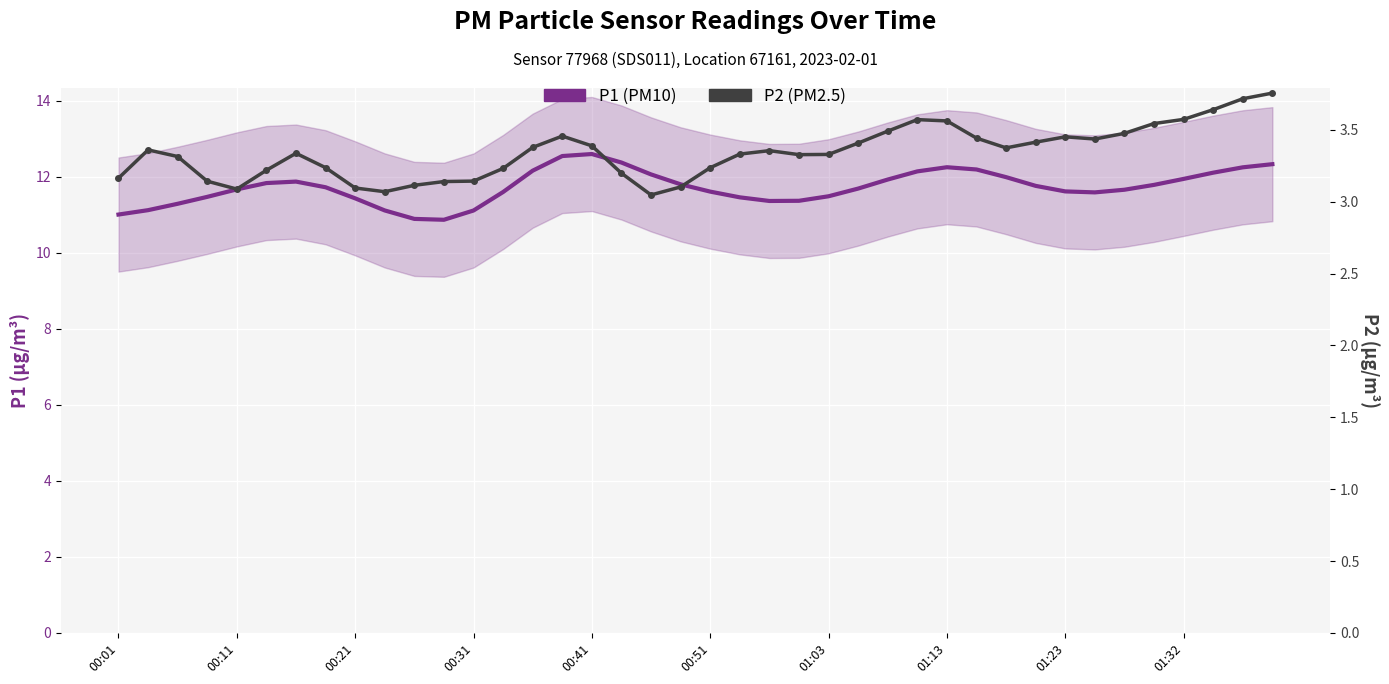

Rank the series at 00:21 from highest to lowest value.

P1 (PM10), P2 (PM2.5)